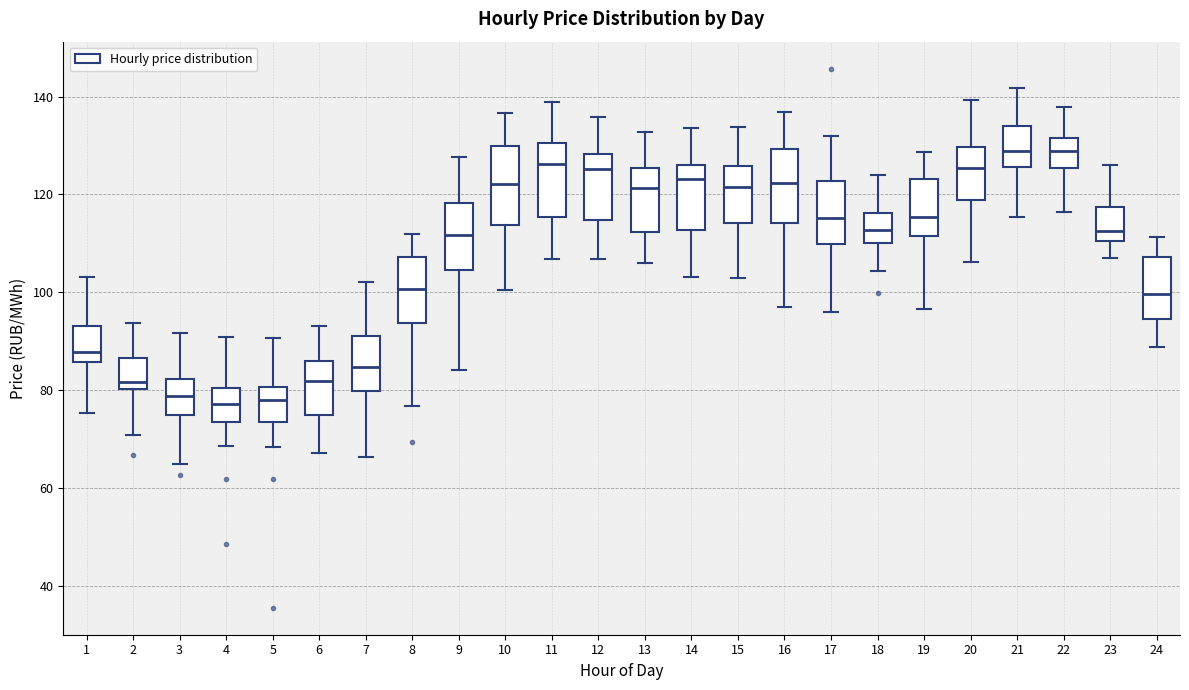

Reading left to right, read every box against the y-axis: the position of its median line, the range the box covers, and the ends of its whiskers. The values are not printed on the chart, so give them approximately, as read against the axis.

1: median 88, box 86 to 94, whiskers 76 to 104
2: median 82, box 80 to 86, whiskers 70 to 94
3: median 78, box 74 to 82, whiskers 64 to 92
4: median 78, box 74 to 80, whiskers 68 to 90
5: median 78, box 74 to 80, whiskers 68 to 90
6: median 82, box 74 to 86, whiskers 68 to 92
7: median 84, box 80 to 92, whiskers 66 to 102
8: median 100, box 94 to 108, whiskers 76 to 112
9: median 112, box 104 to 118, whiskers 84 to 128
10: median 122, box 114 to 130, whiskers 100 to 136
11: median 126, box 116 to 130, whiskers 106 to 138
12: median 126, box 114 to 128, whiskers 106 to 136
13: median 122, box 112 to 126, whiskers 106 to 132
14: median 124, box 112 to 126, whiskers 104 to 134
15: median 122, box 114 to 126, whiskers 102 to 134
16: median 122, box 114 to 130, whiskers 96 to 136
17: median 116, box 110 to 122, whiskers 96 to 132
18: median 112, box 110 to 116, whiskers 104 to 124
19: median 116, box 112 to 124, whiskers 96 to 128
20: median 126, box 118 to 130, whiskers 106 to 140
21: median 128, box 126 to 134, whiskers 116 to 142
22: median 128, box 126 to 132, whiskers 116 to 138
23: median 112, box 110 to 118, whiskers 108 to 126
24: median 100, box 94 to 108, whiskers 88 to 112